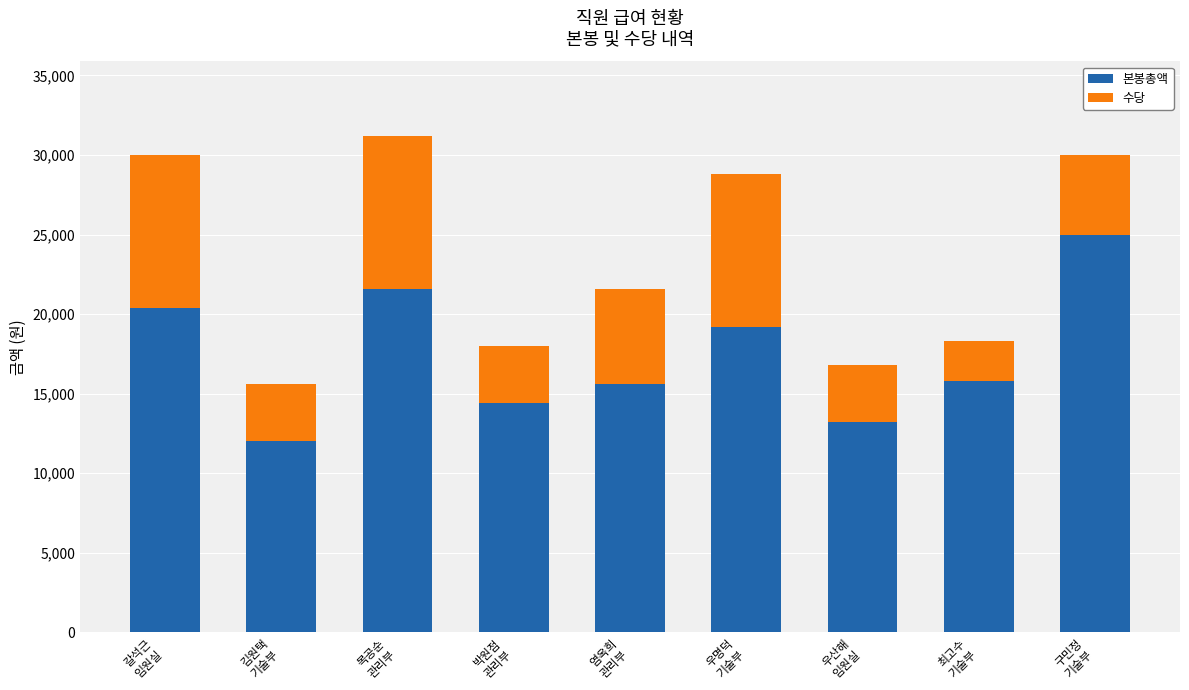

At which category is the sum across all series the highest?

목공순
관리부